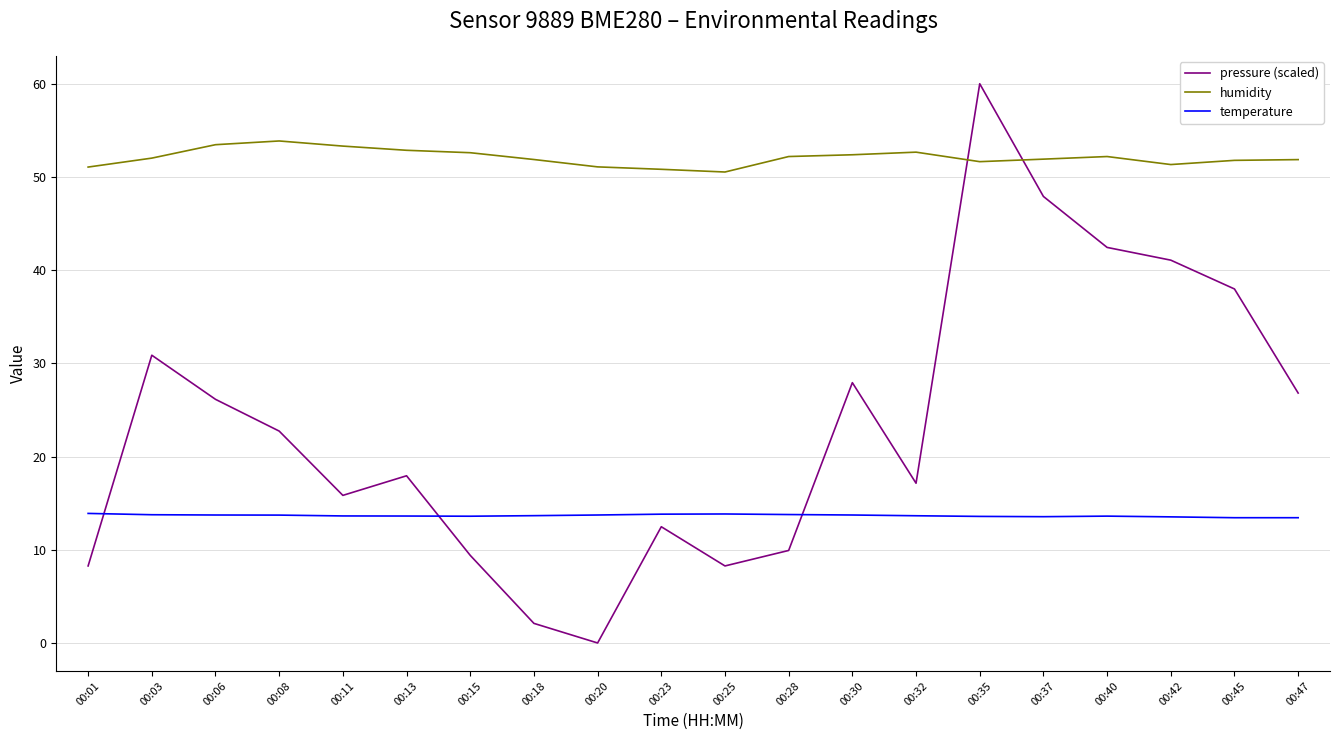

What is the greatest value displayed?

60.0